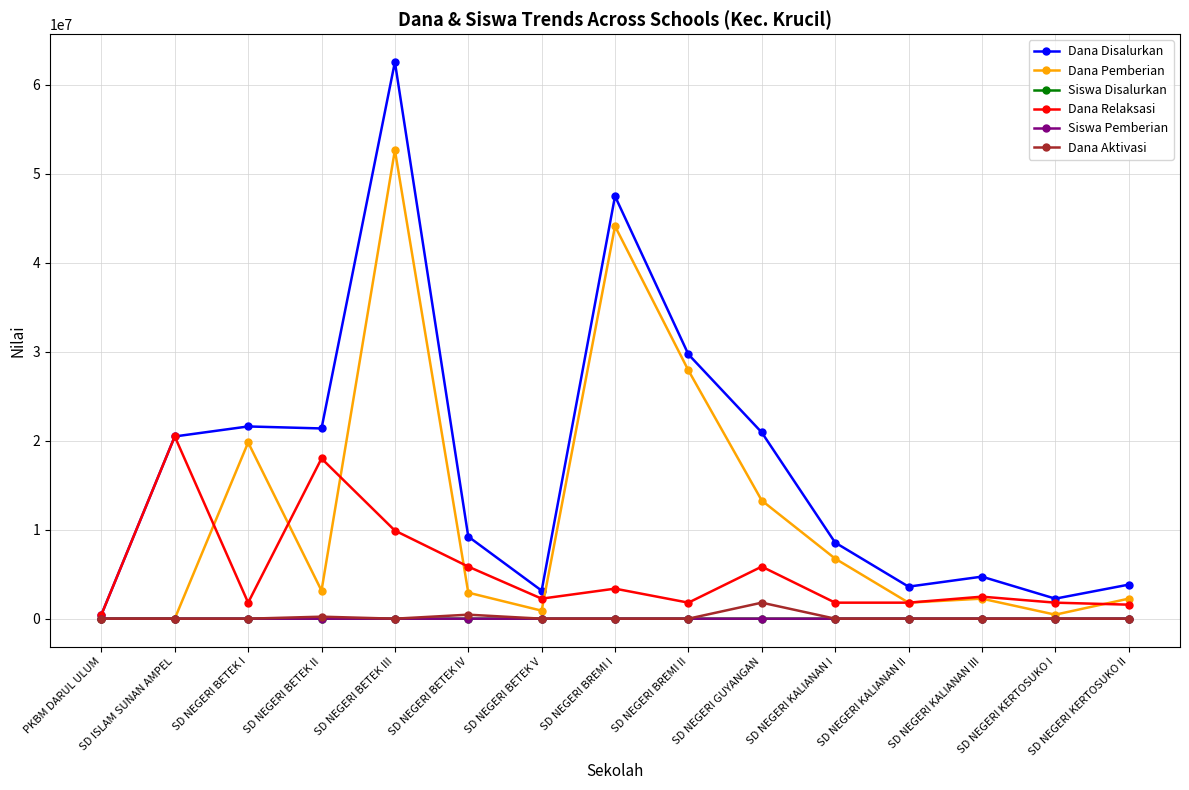

True or false: Dana Aktivasi has more than 1 points higher than both neighbors.

True